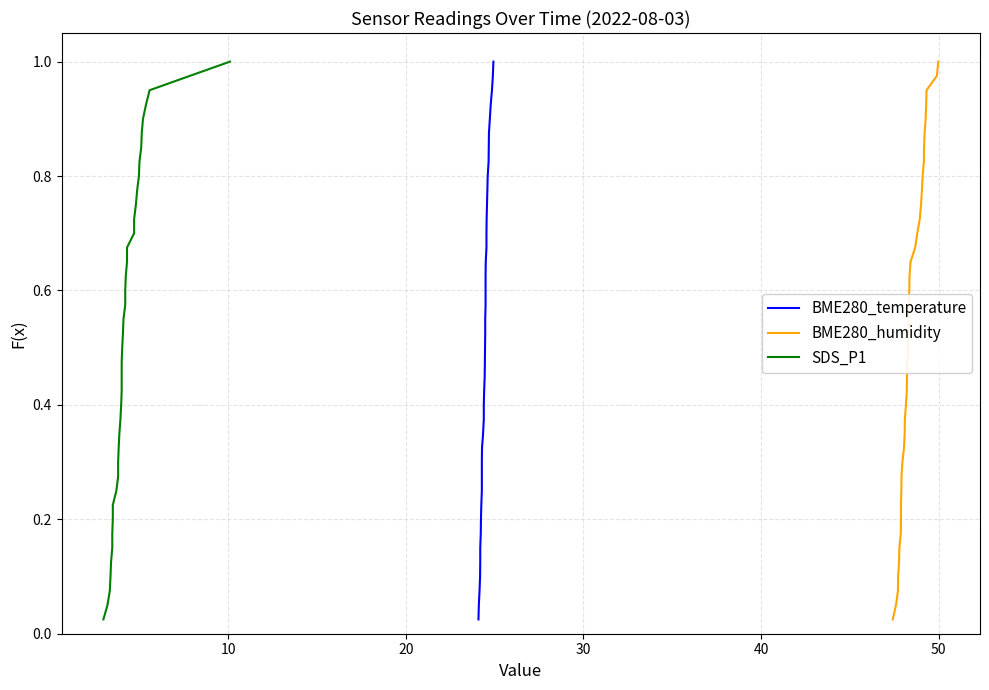

True or false: SDS_P1 and BME280_temperature intersect in this chart.

False